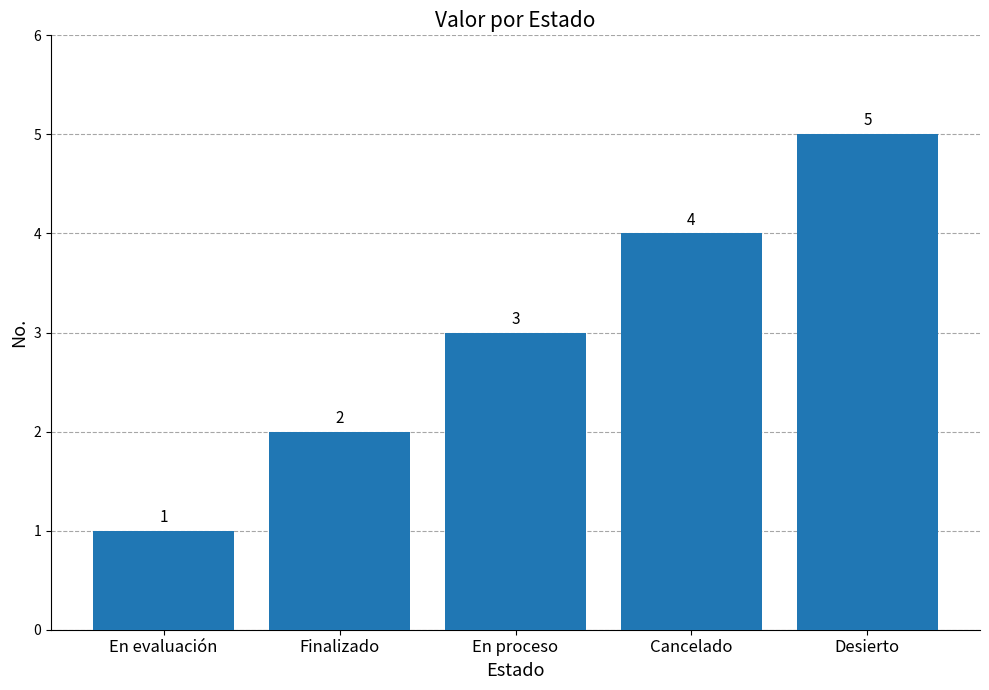

The value at En evaluación is 2. True or false?

False